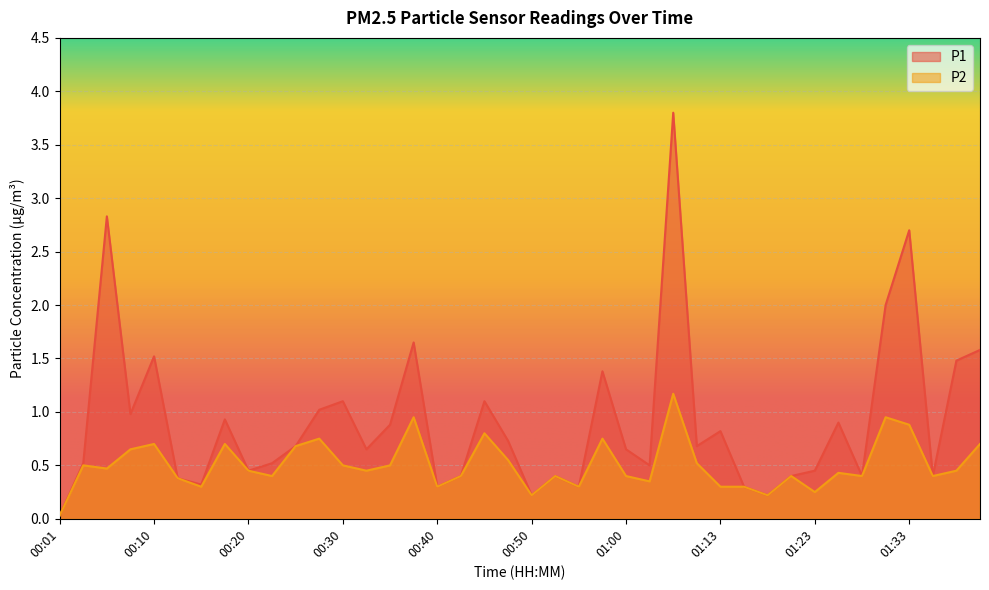

What is the difference between the maximum and minimum values in the P2 series?

1.1